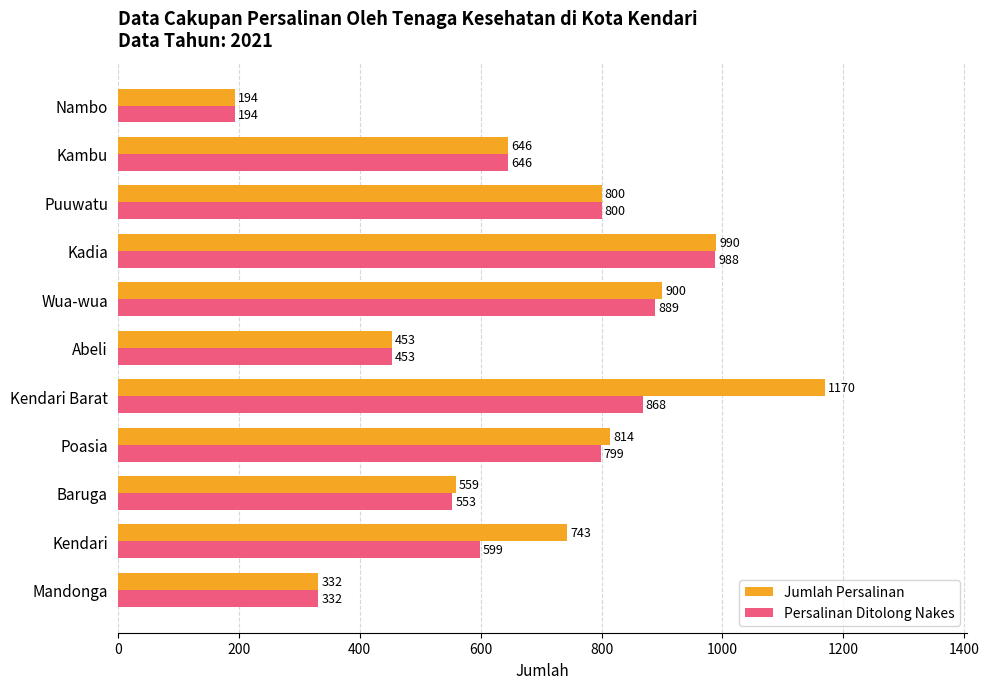

List the labels in order of Persalinan Ditolong Nakes value, smallest first.

Nambo, Mandonga, Abeli, Baruga, Kendari, Kambu, Poasia, Puuwatu, Kendari Barat, Wua-wua, Kadia